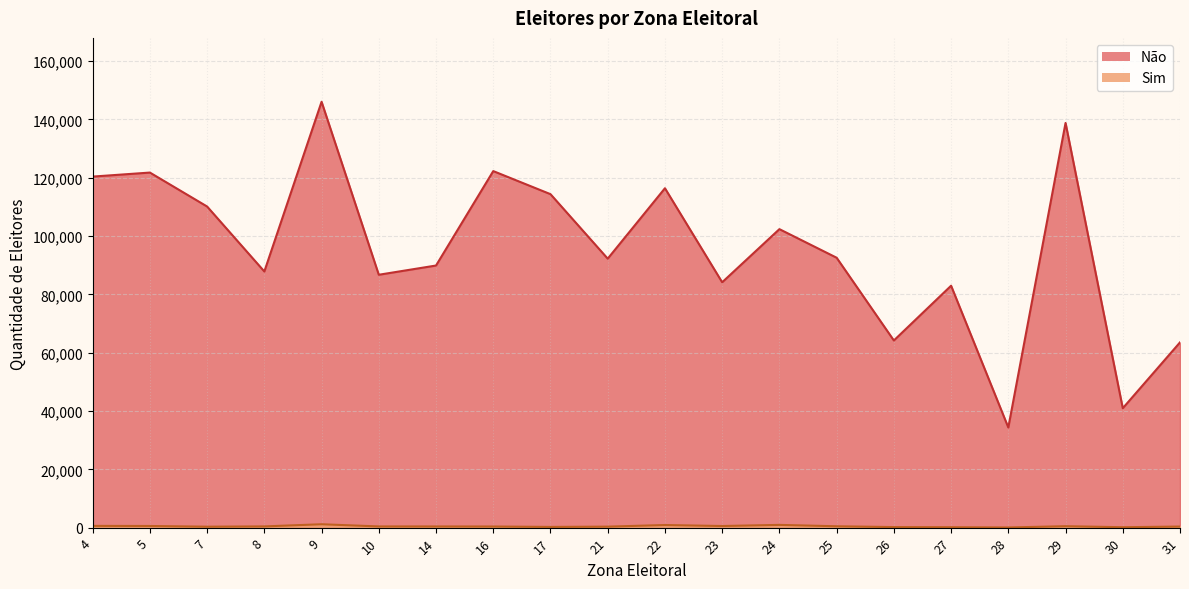

True or false: Não and Sim cross at least once.

False